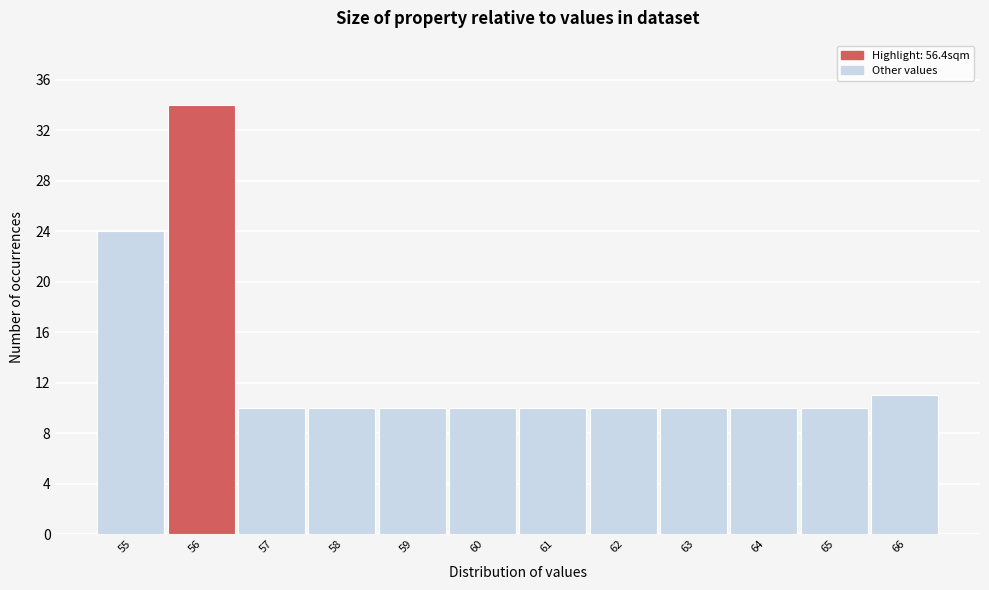

Reading left to right, list all the values displayed in this chart.

24	34	10	10	10	10	10	10	10	10	10	11